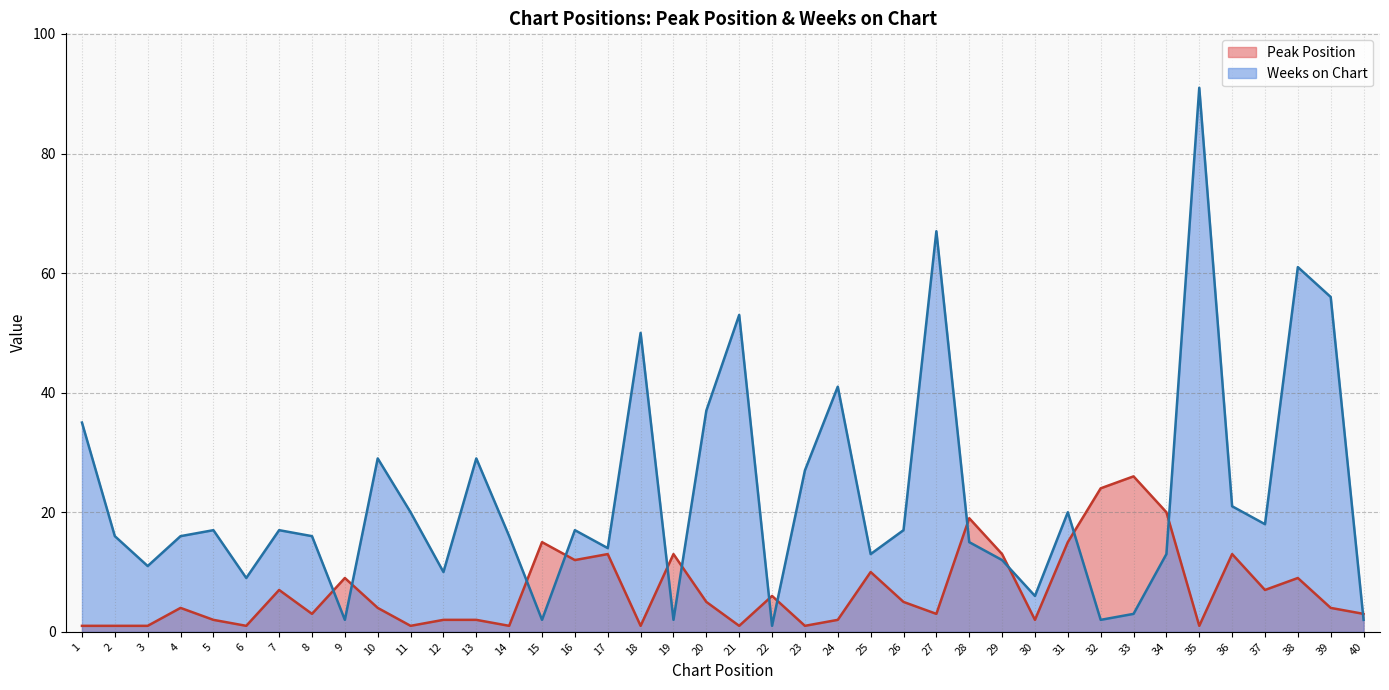

How many intersections are there between Weeks on Chart and Peak Position?

13